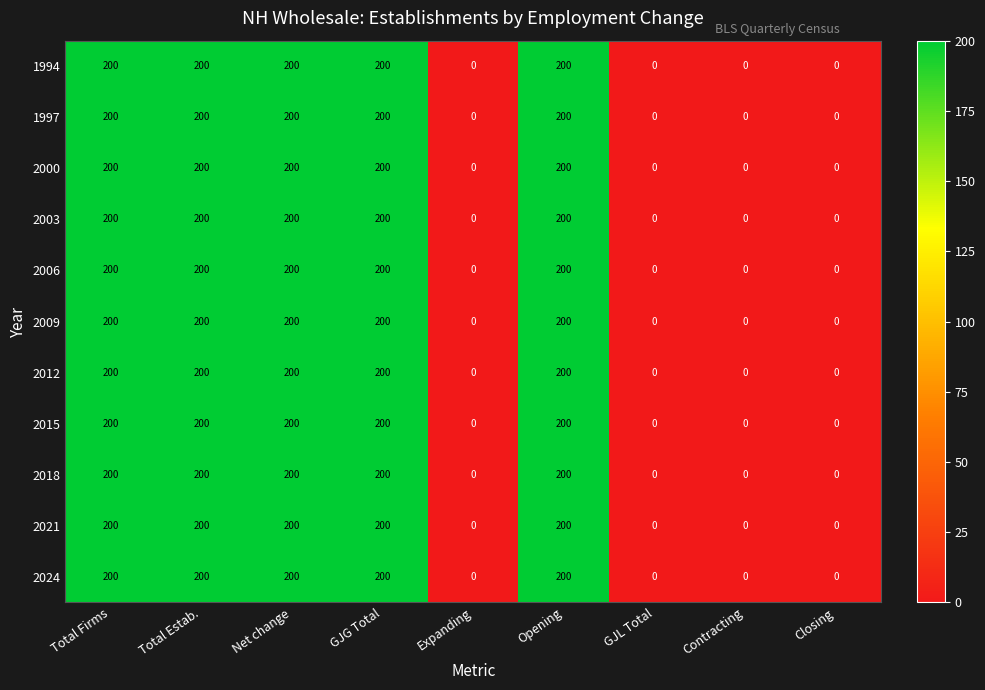

Read the 1997 value at GJG Total.

200